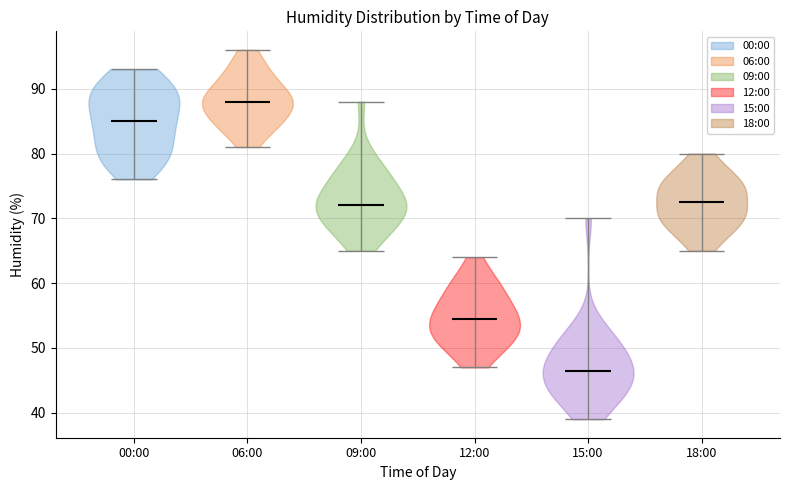

Reading left to right, read every violin against the y-axis: where its median line is, and the lowest and highest points it reaches. The values are not printed on the chart, so give them approximately, as read against the axis.

00:00: median line 85, lowest point 76, highest point 93
06:00: median line 88, lowest point 81, highest point 96
09:00: median line 72, lowest point 65, highest point 88
12:00: median line 55, lowest point 47, highest point 64
15:00: median line 47, lowest point 39, highest point 70
18:00: median line 73, lowest point 65, highest point 80